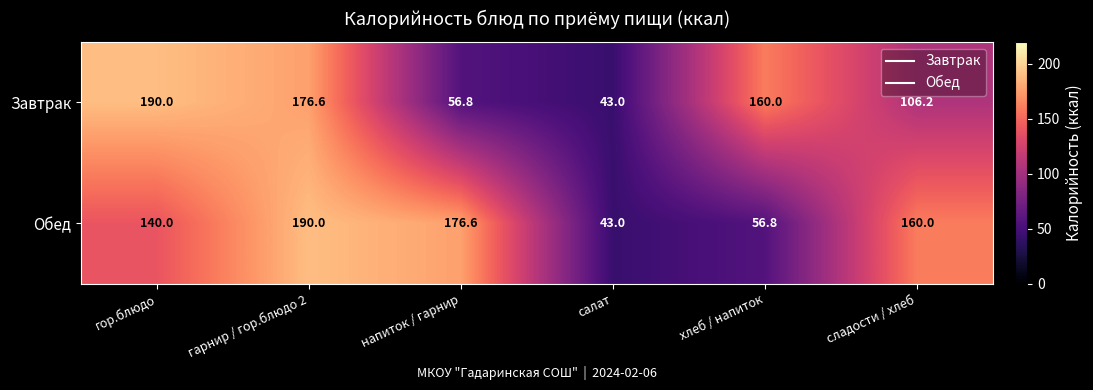

At which category is the sum across all series the highest?

гарнир / гор.блюдо 2